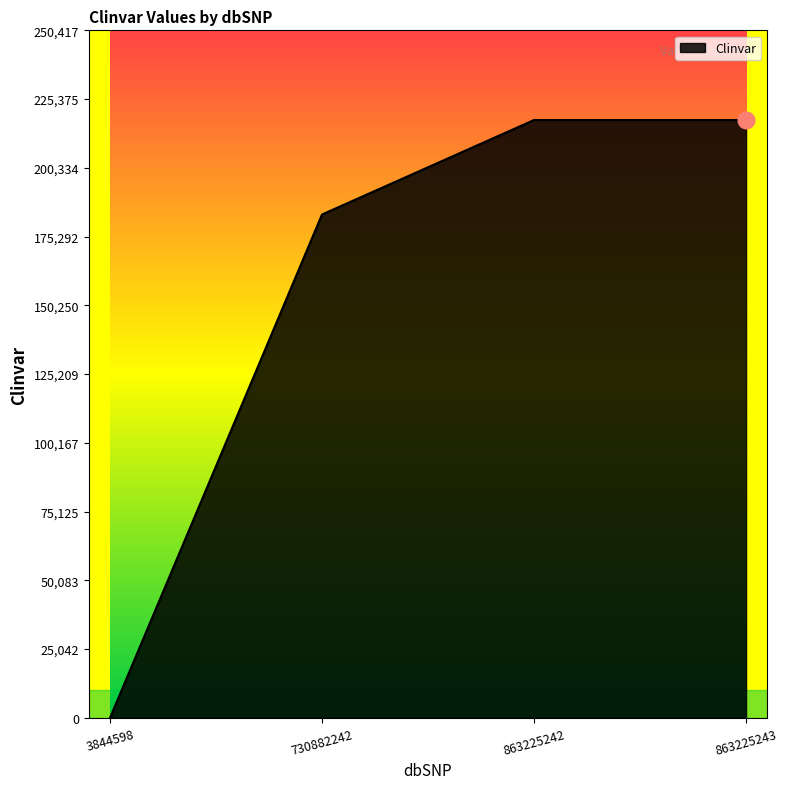

At which label is the value closest to 108877?

730882242